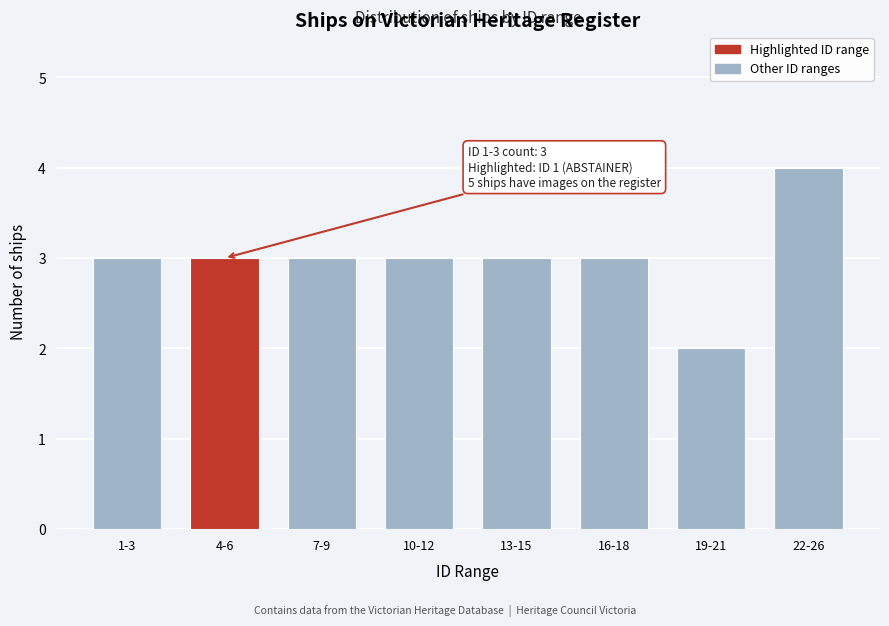

Reading right to left, transcribe all the data shown in this chart.

22-26=4	19-21=2	16-18=3	13-15=3	10-12=3	7-9=3	4-6=3	1-3=3